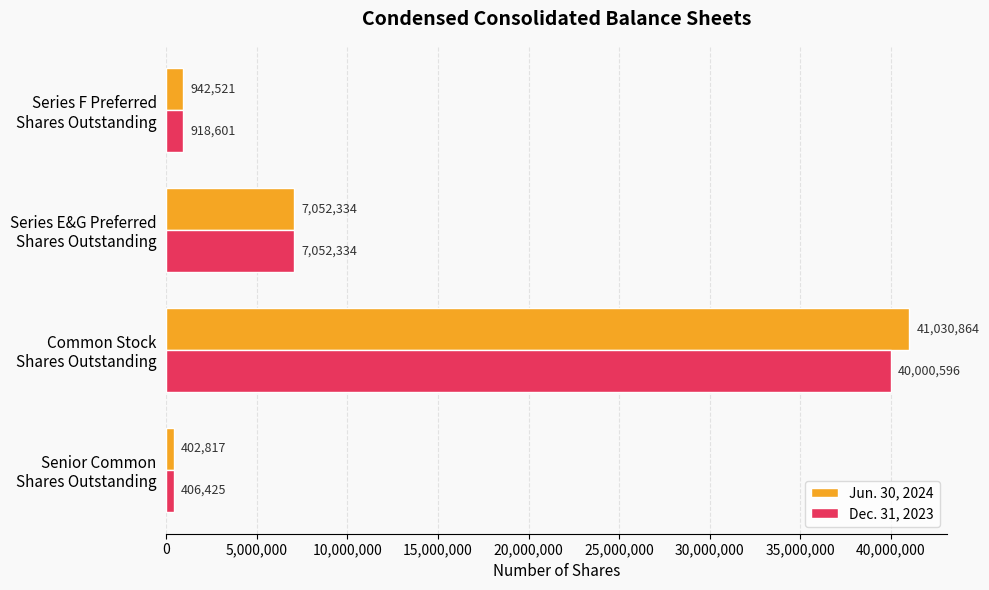

What is the difference between the maximum and minimum values in the Dec. 31, 2023 series?

39594171